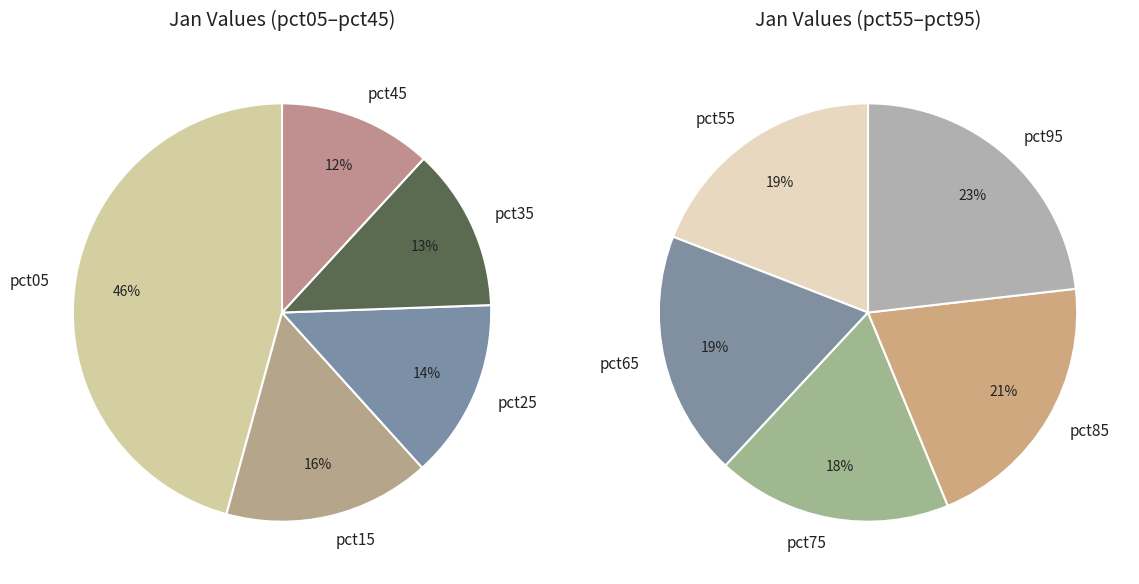

To the nearest percent, what is the average slice percentage?

10%